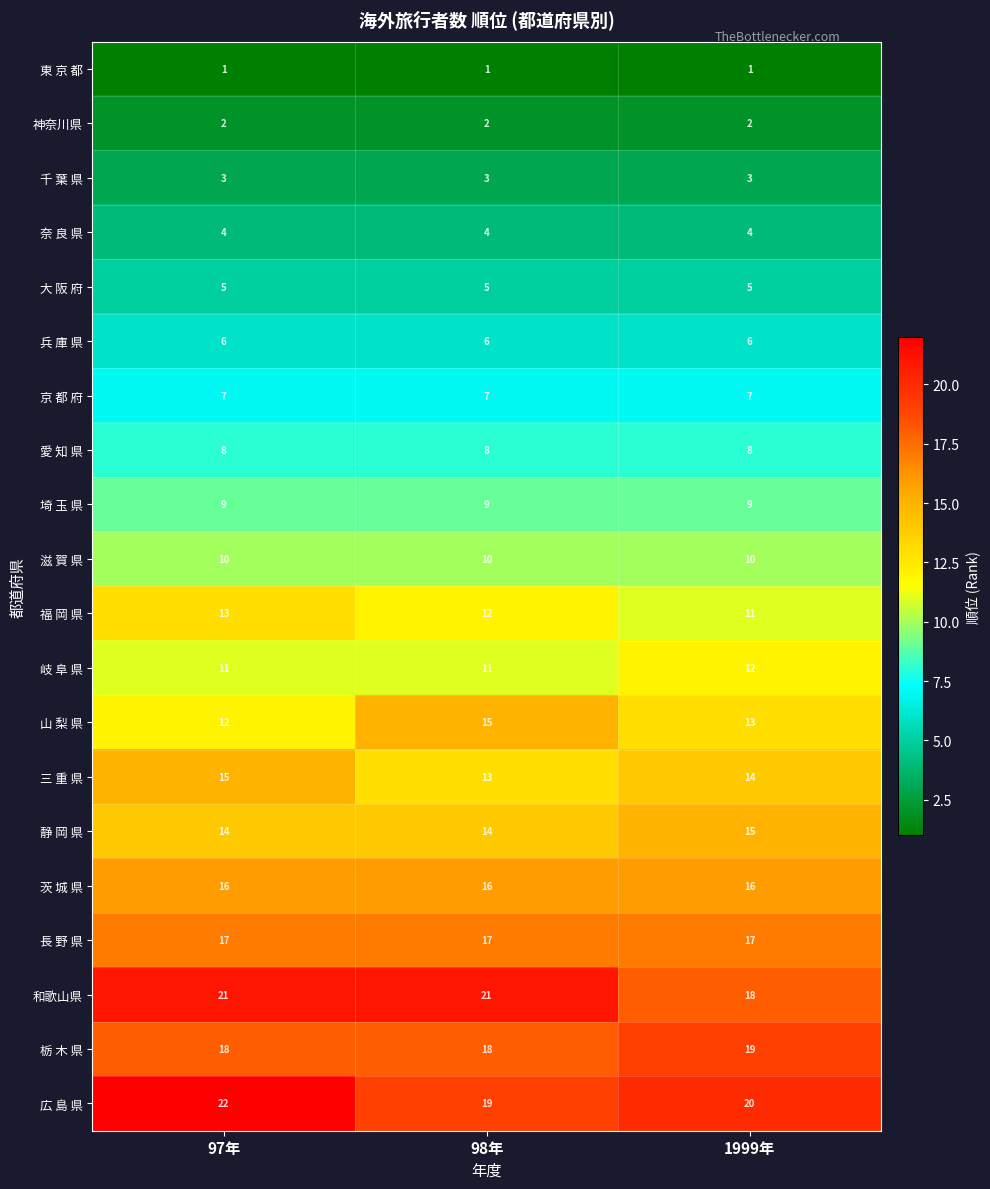

True or false: 大 阪 府 has a value of 5 at 1999年.

True